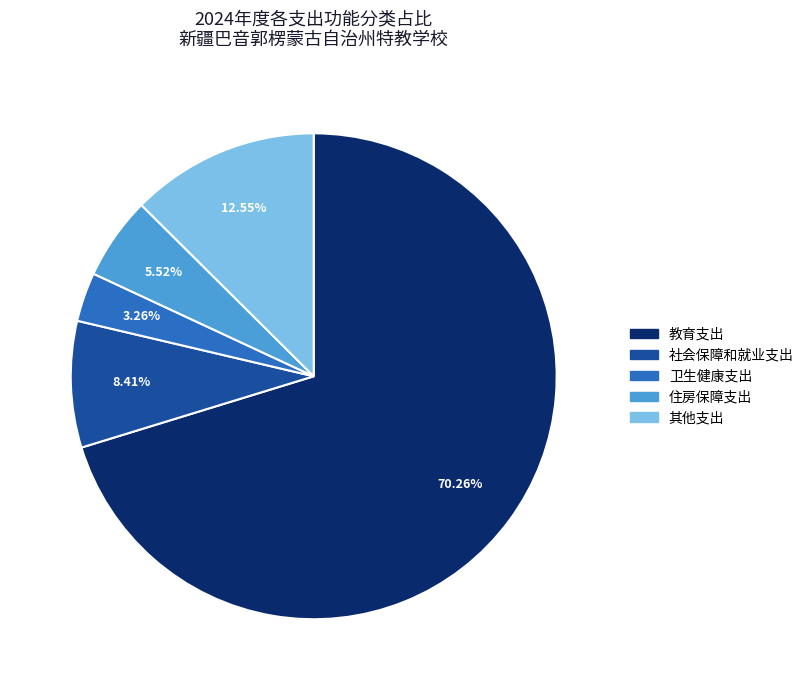

What is the majority slice?

教育支出